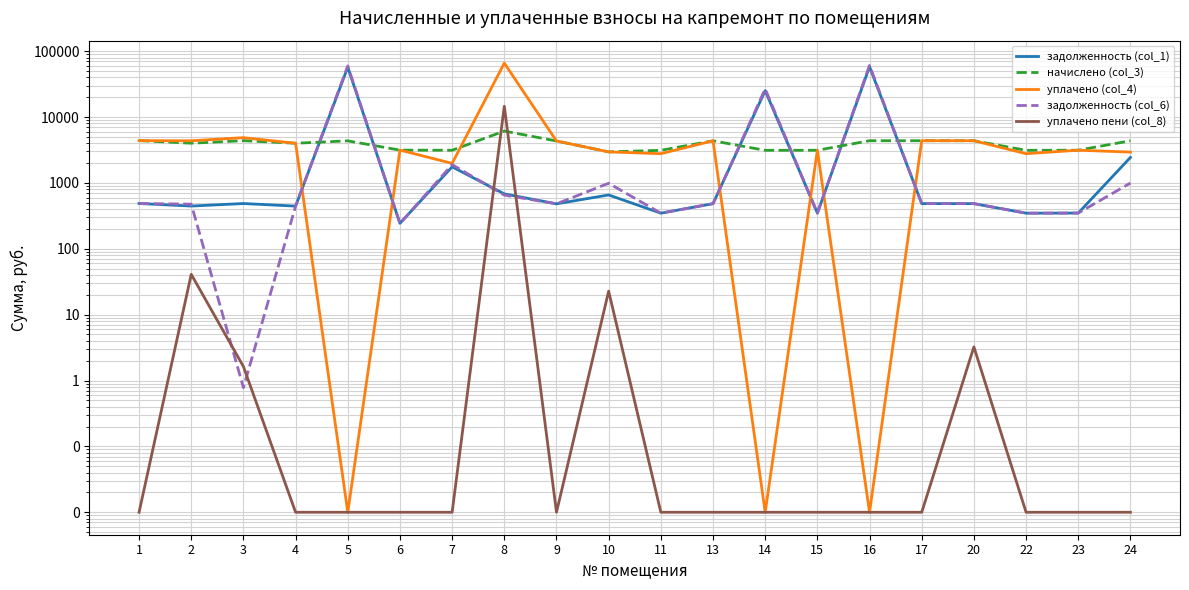

How many lines are shown in the chart?

5